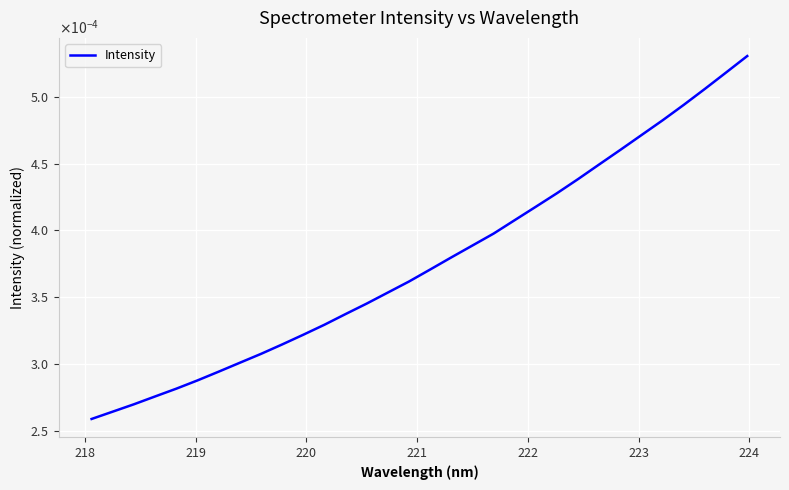

Does the chart have visible grid lines?

Yes